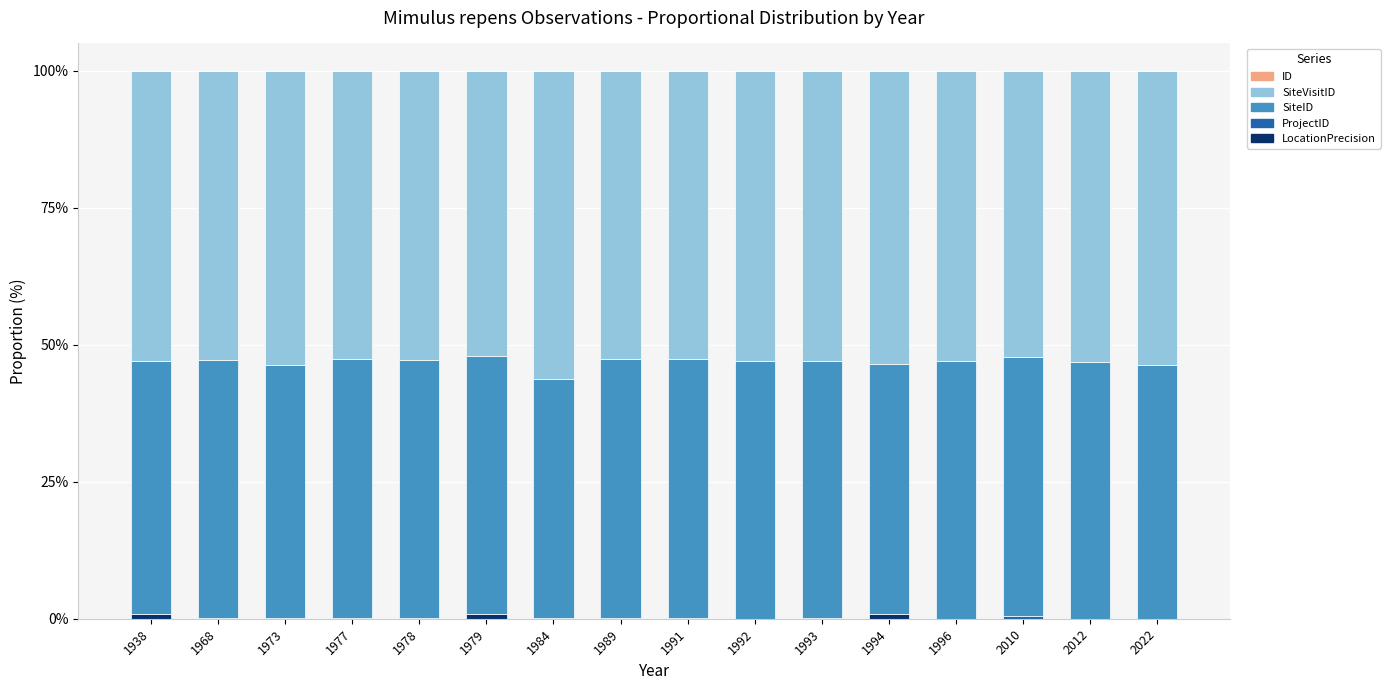

Rank the series at 1978 from highest to lowest value.

SiteVisitID, SiteID, LocationPrecision, ProjectID, ID